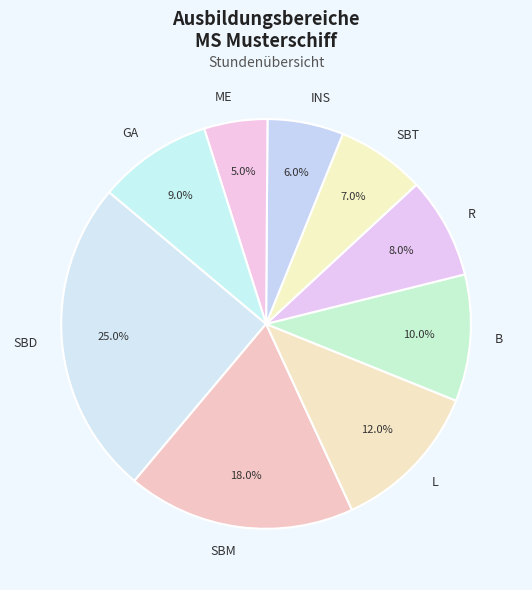

Count the number of slices in the pie.

9